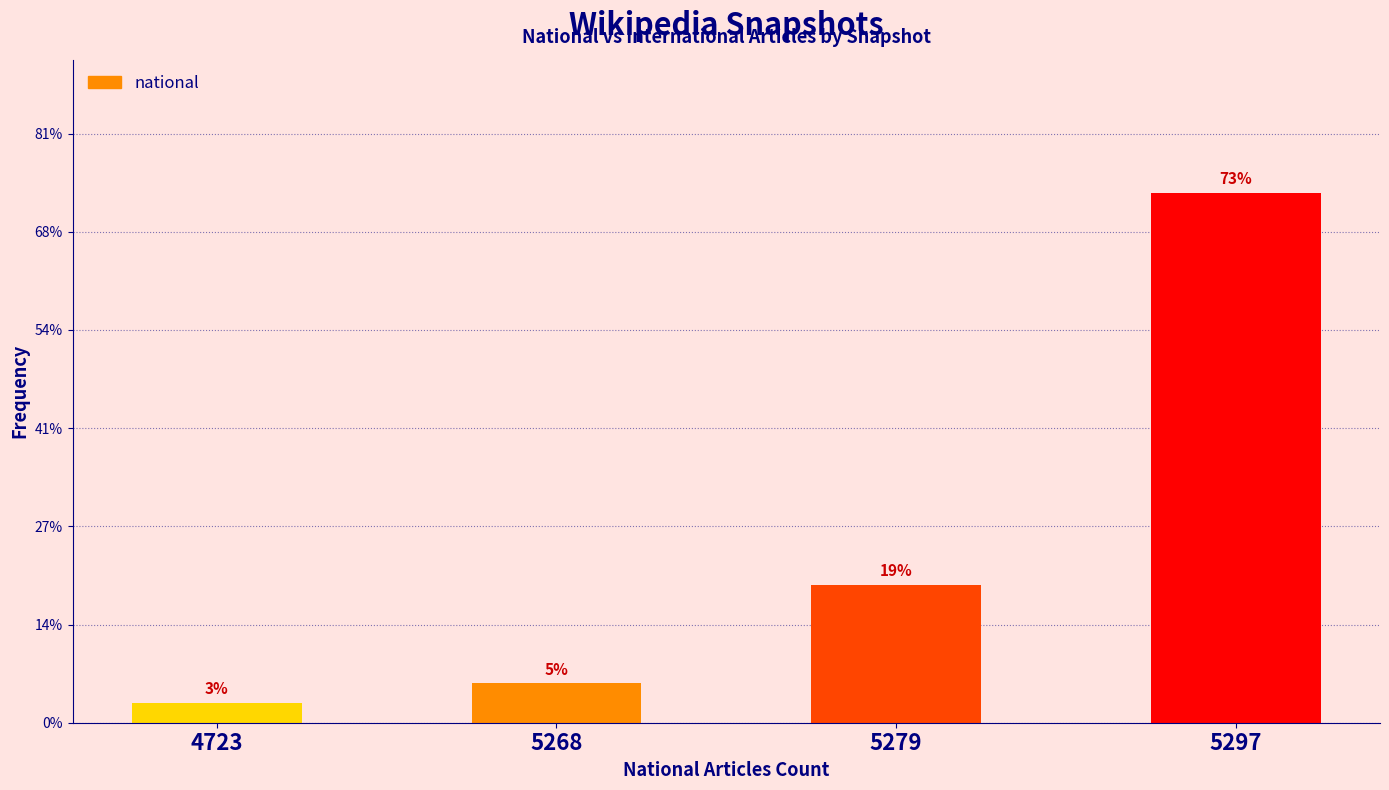

Rank the categories by value from highest to lowest.

5297, 5279, 5268, 4723